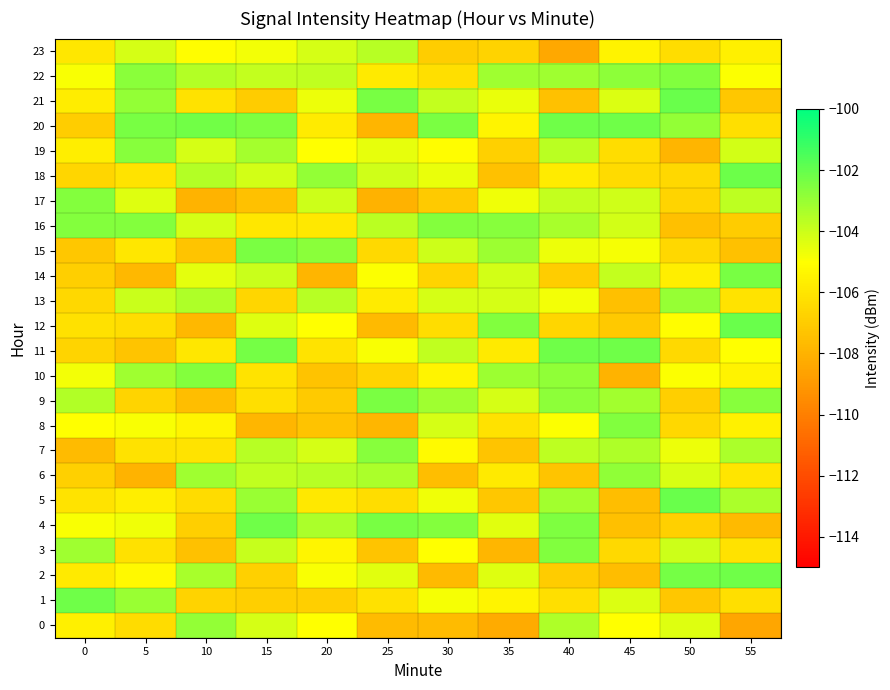

Reading left to right, what are all the values shown in this chart?

0: 0=-105.6	5=-106.4	10=-102.9	15=-104.2	20=-105.0	25=-107.7	30=-107.7	35=-108.3	40=-103.4	45=-105.0	50=-104.4	55=-108.5
1: 0=-102.2	5=-103.0	10=-106.7	15=-106.9	20=-106.9	25=-106.2	30=-104.9	35=-105.4	40=-106.3	45=-104.3	50=-107.2	55=-106.2
2: 0=-105.8	5=-105.3	10=-103.3	15=-106.8	20=-104.9	25=-104.4	30=-107.7	35=-104.4	40=-107.0	45=-107.6	50=-102.3	55=-102.2
3: 0=-103.1	5=-106.2	10=-107.4	15=-103.9	20=-105.4	25=-107.3	30=-105.0	35=-107.8	40=-102.5	45=-106.4	50=-104.0	55=-106.1
4: 0=-104.9	5=-104.7	10=-106.9	15=-102.2	20=-103.3	25=-102.4	30=-102.6	35=-104.4	40=-102.5	45=-107.5	50=-106.8	55=-107.7
5: 0=-106.0	5=-105.7	10=-106.4	15=-103.0	20=-105.9	25=-106.3	30=-104.7	35=-107.2	40=-103.2	45=-107.6	50=-102.1	55=-103.4
6: 0=-106.8	5=-108.0	10=-103.1	15=-103.8	20=-103.6	25=-103.4	30=-107.6	35=-105.8	40=-107.3	45=-102.8	50=-104.3	55=-106.0
7: 0=-107.6	5=-106.1	10=-106.0	15=-103.6	20=-104.2	25=-102.7	30=-105.2	35=-107.3	40=-103.7	45=-103.4	50=-104.6	55=-103.4
8: 0=-105.0	5=-104.9	10=-105.4	15=-107.8	20=-107.4	25=-107.8	30=-104.2	35=-106.1	40=-104.9	45=-102.6	50=-106.5	55=-105.5
9: 0=-103.5	5=-106.6	10=-107.5	15=-106.3	20=-107.0	25=-102.4	30=-103.2	35=-104.2	40=-102.8	45=-103.2	50=-106.9	55=-102.6
10: 0=-104.8	5=-103.2	10=-102.6	15=-106.1	20=-107.3	25=-106.6	30=-105.4	35=-103.1	40=-102.8	45=-108.0	50=-104.9	55=-105.5
11: 0=-106.7	5=-107.3	10=-106.0	15=-102.3	20=-106.1	25=-104.9	30=-103.8	35=-105.8	40=-102.2	45=-102.2	50=-106.5	55=-105.0
12: 0=-106.2	5=-106.3	10=-107.8	15=-104.3	20=-105.0	25=-107.7	30=-106.3	35=-102.6	40=-106.6	45=-107.1	50=-105.1	55=-102.1
13: 0=-106.5	5=-104.0	10=-103.4	15=-106.6	20=-103.6	25=-105.8	30=-104.2	35=-104.2	40=-104.8	45=-107.5	50=-103.0	55=-106.1
14: 0=-106.9	5=-107.8	10=-104.5	15=-103.9	20=-107.9	25=-104.9	30=-106.6	35=-104.1	40=-107.0	45=-103.9	50=-105.7	55=-102.4
15: 0=-107.2	5=-106.0	10=-107.3	15=-102.5	20=-102.7	25=-106.5	30=-104.0	35=-103.1	40=-104.7	45=-104.8	50=-106.5	55=-107.4
16: 0=-102.6	5=-102.6	10=-104.2	15=-106.0	20=-105.9	25=-103.6	30=-102.6	35=-102.7	40=-103.3	45=-104.1	50=-107.5	55=-107.0
17: 0=-102.6	5=-104.4	10=-107.9	15=-107.4	20=-104.0	25=-108.0	30=-107.0	35=-104.7	40=-103.8	45=-104.1	50=-106.7	55=-103.7
18: 0=-106.6	5=-106.0	10=-103.5	15=-104.1	20=-102.9	25=-104.1	30=-104.6	35=-107.4	40=-105.8	45=-106.4	50=-106.5	55=-102.2
19: 0=-105.6	5=-102.6	10=-104.2	15=-103.2	20=-105.0	25=-104.5	30=-105.0	35=-106.8	40=-103.7	45=-106.3	50=-107.9	55=-104.1
20: 0=-106.9	5=-102.4	10=-102.3	15=-102.5	20=-105.8	25=-107.9	30=-102.4	35=-105.4	40=-102.2	45=-102.2	50=-102.9	55=-106.2
21: 0=-105.7	5=-102.9	10=-106.1	15=-107.0	20=-104.7	25=-102.4	30=-103.8	35=-104.6	40=-107.4	45=-104.3	50=-102.1	55=-107.2
22: 0=-104.9	5=-102.7	10=-103.6	15=-103.8	20=-103.8	25=-105.8	30=-106.2	35=-103.1	40=-103.1	45=-102.8	50=-102.5	55=-104.9
23: 0=-106.0	5=-104.2	10=-105.1	15=-104.8	20=-104.2	25=-103.6	30=-106.9	35=-106.7	40=-108.4	45=-105.5	50=-106.3	55=-105.6